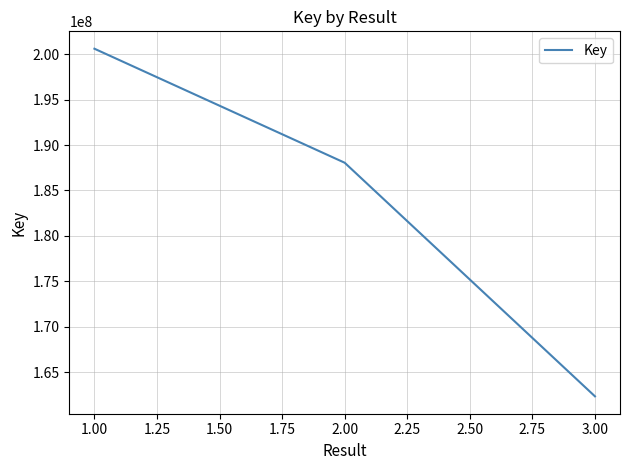

How many values are between 162336011 and 200601855?

3